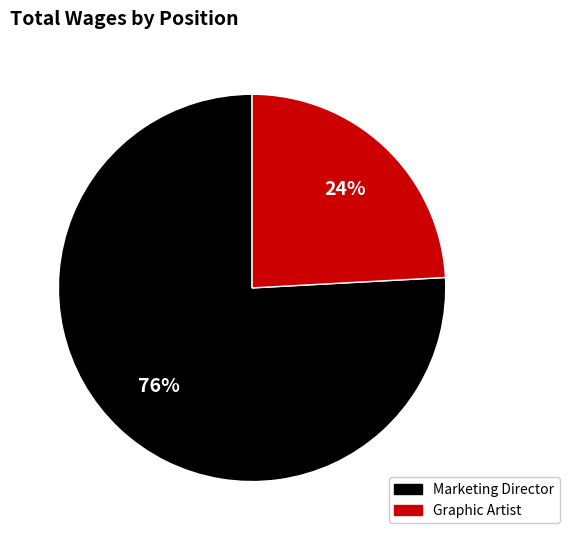

To the nearest percent, what portion does Marketing Director represent?

76%